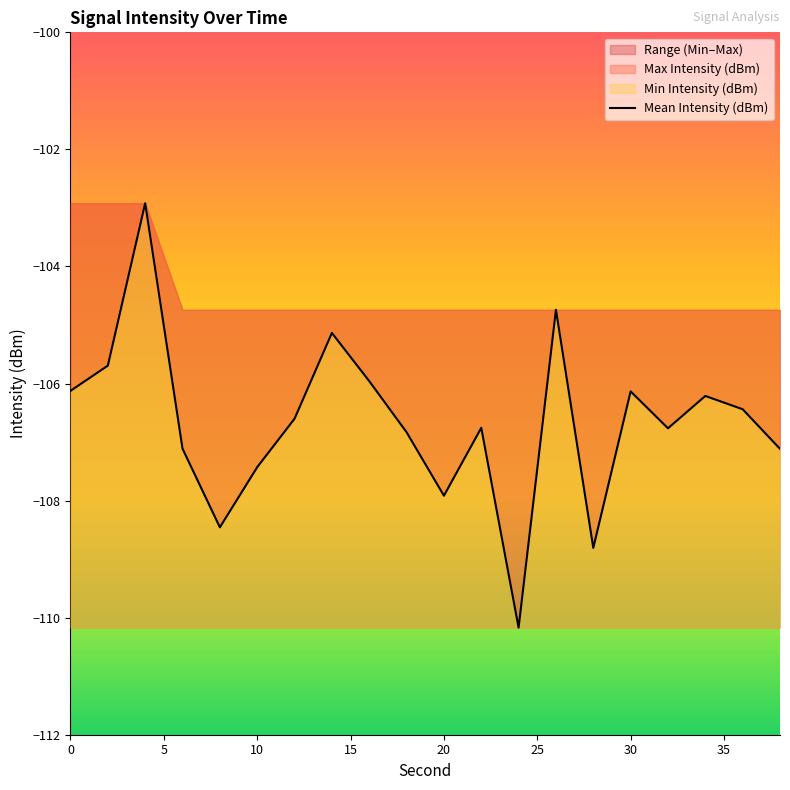

Is it true that the value at 40 is -33.8?

False